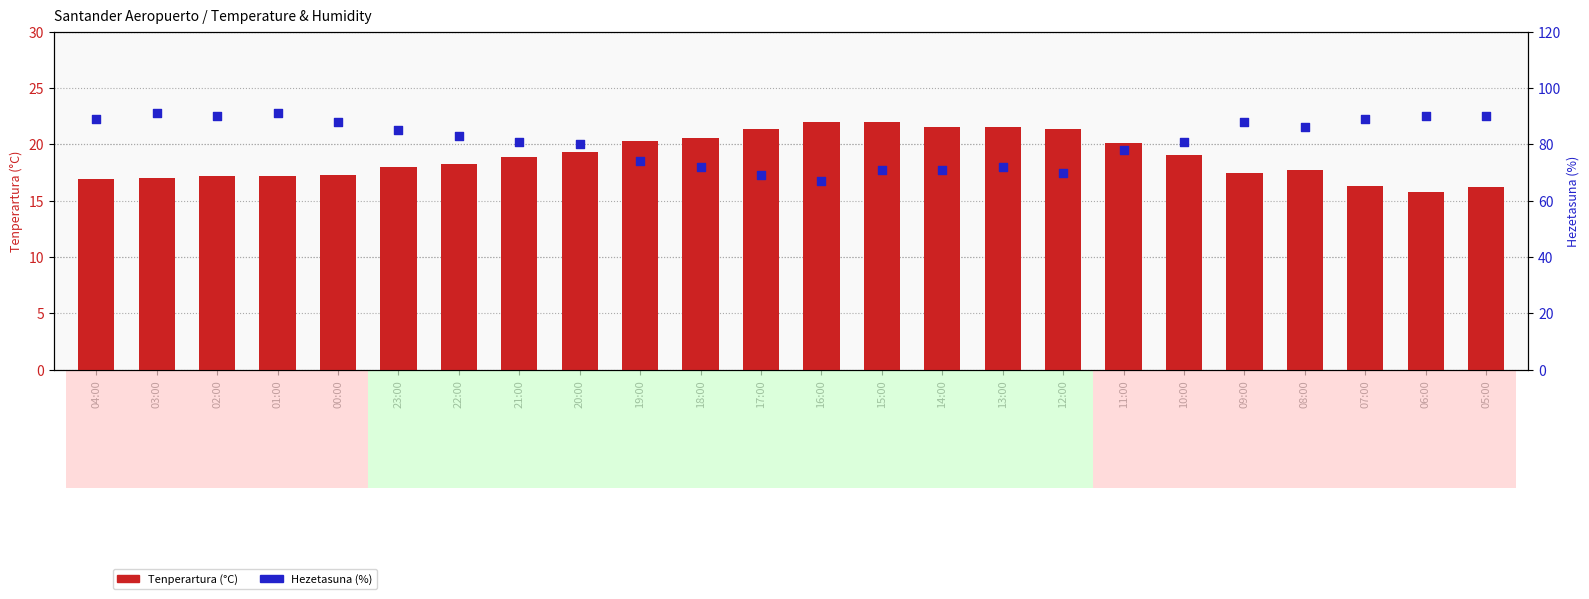

Which series contains the lowest Y value?

Tenperartura (°C)